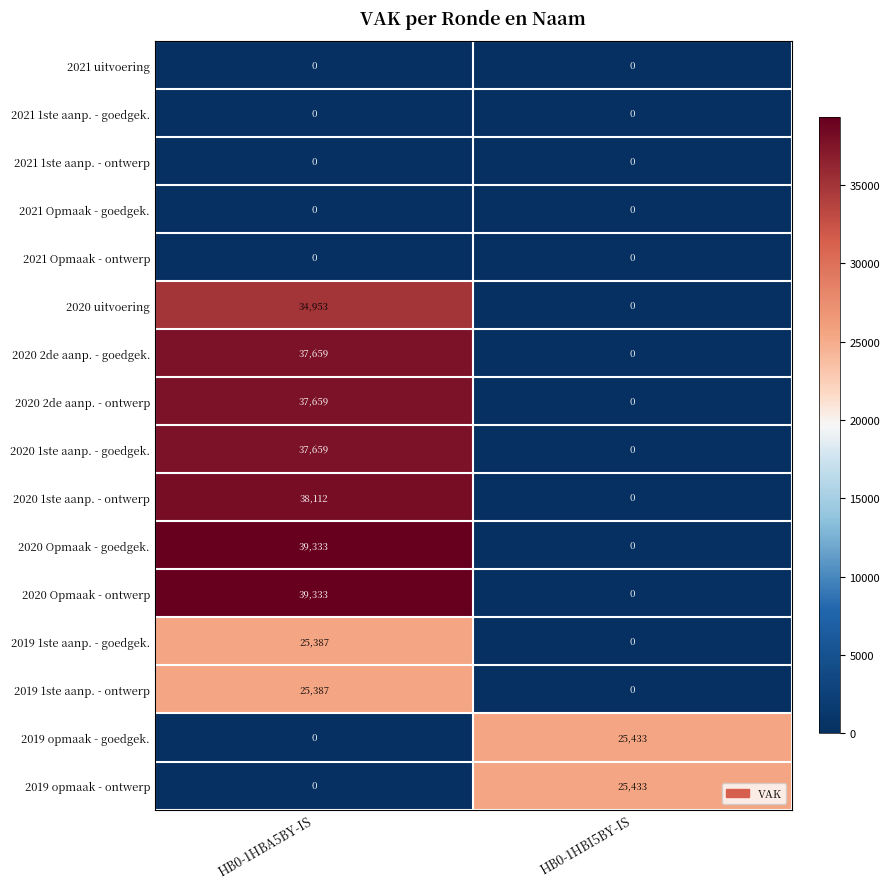

Which category has the highest value across all series?

HB0-1HBA5BY-IS